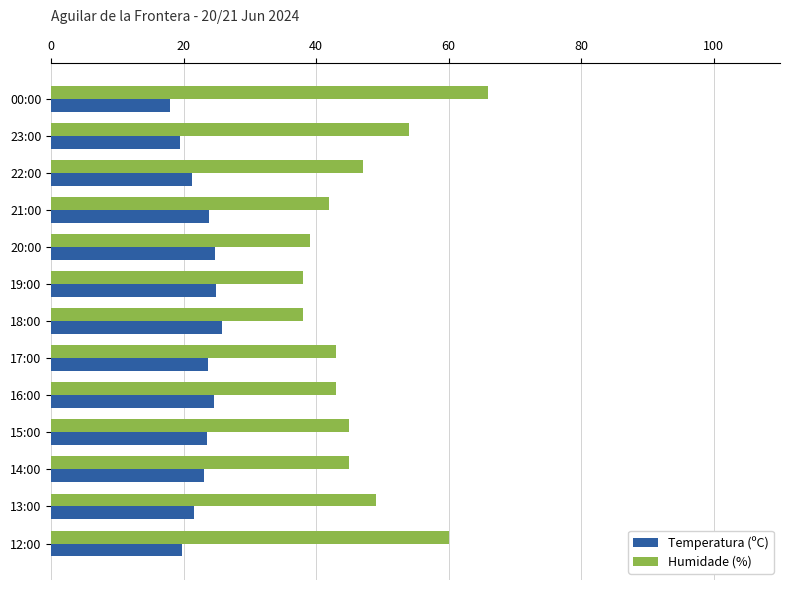

Between 13:00 and 12:00, which series saw the biggest shift?

Humidade (%)